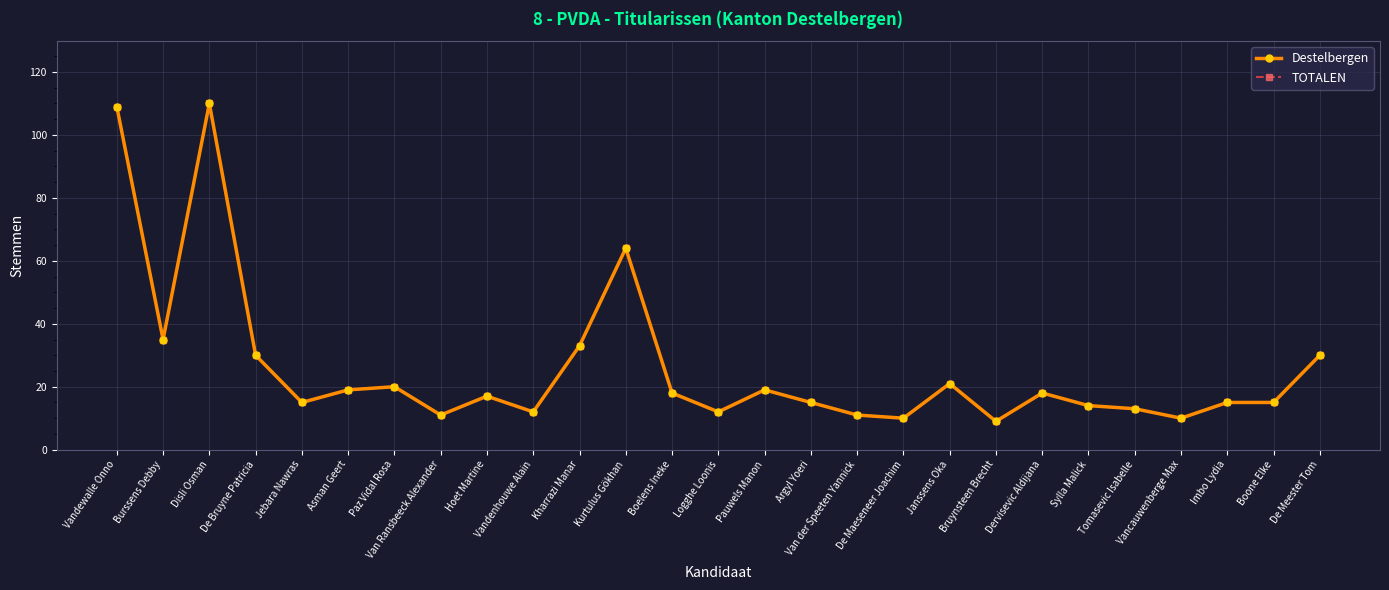

How many data points in TOTALEN are above 17?

13